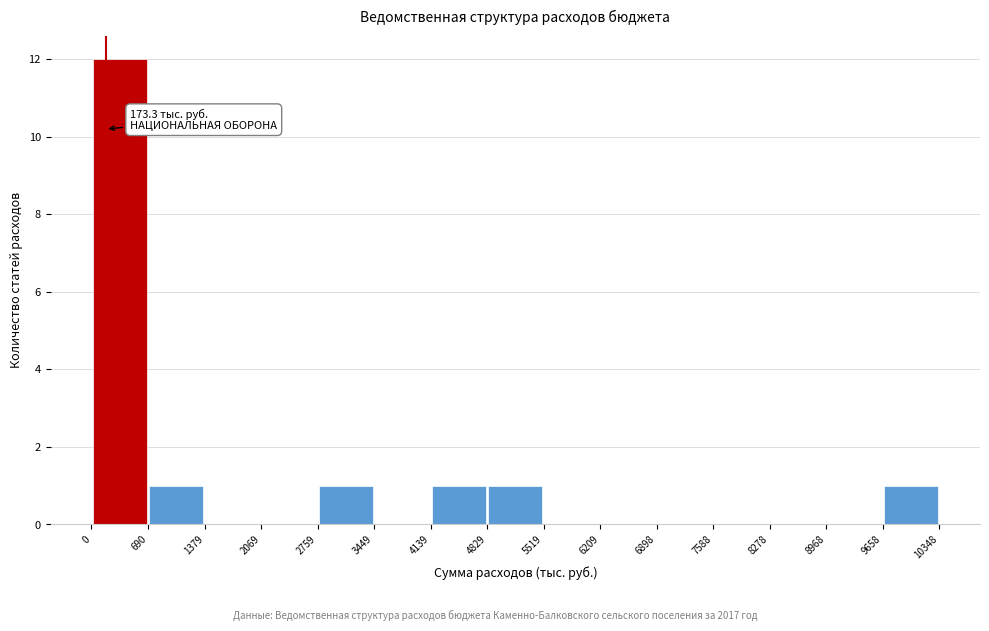

Which range on the x-axis has the tallest bar?

0 to 690